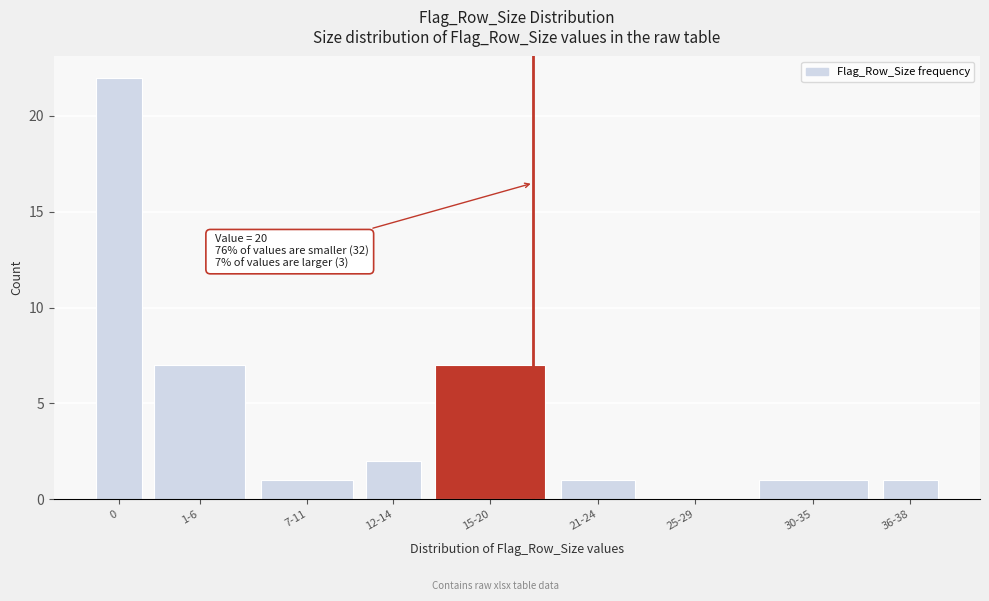

Reading left to right, list all the values displayed in this chart.

0=22	1-6=7	7-11=1	12-14=2	15-20=7	21-24=1	25-29=0	30-35=1	36-38=1